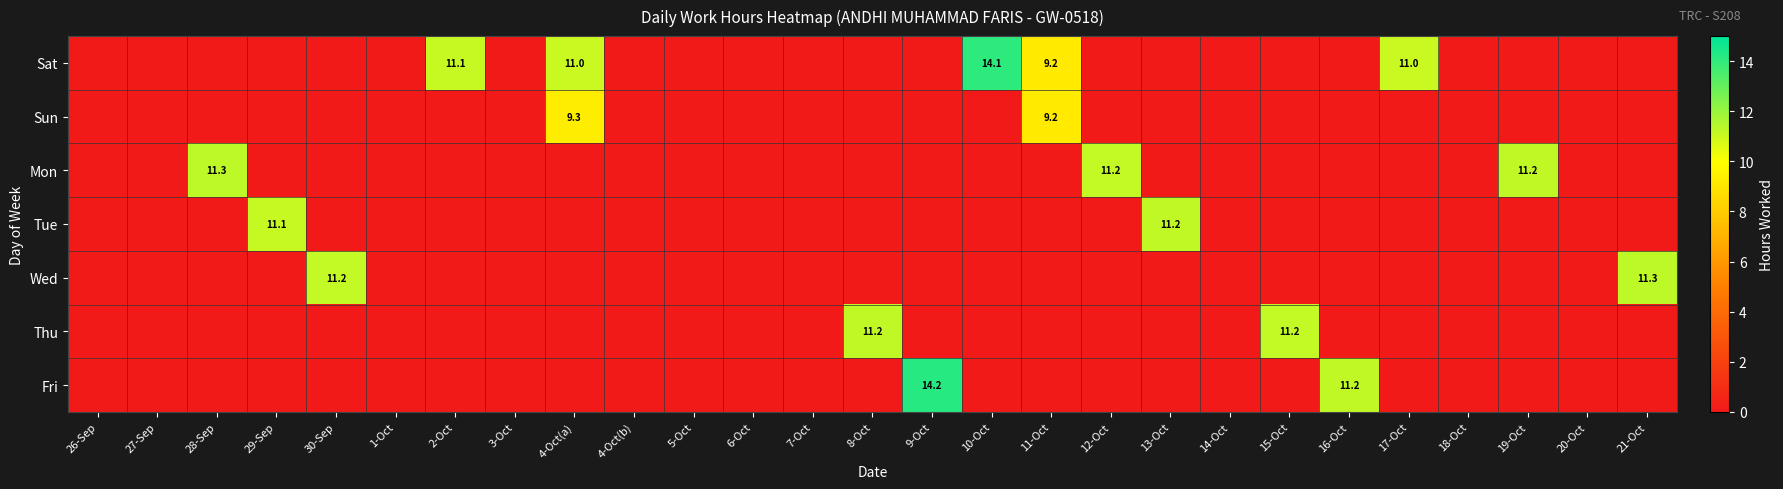

At which category is the sum across all series the highest?

4-Oct(a)